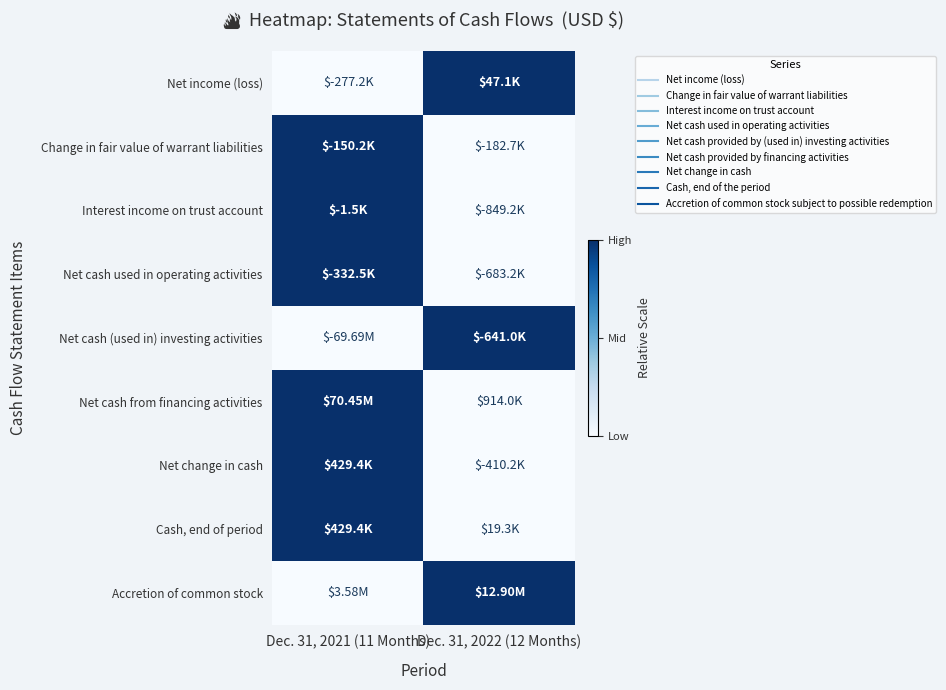

Reading left to right, extract all data points from this chart.

Net income (loss): Dec. 31, 2021 (11 Months)=0	Dec. 31, 2022 (12 Months)=1
Change in fair value of warrant liabilities: Dec. 31, 2021 (11 Months)=1	Dec. 31, 2022 (12 Months)=0
Interest income on trust account: Dec. 31, 2021 (11 Months)=1	Dec. 31, 2022 (12 Months)=0
Net cash used in operating activities: Dec. 31, 2021 (11 Months)=1	Dec. 31, 2022 (12 Months)=0
Net cash (used in) investing activities: Dec. 31, 2021 (11 Months)=0	Dec. 31, 2022 (12 Months)=1
Net cash from financing activities: Dec. 31, 2021 (11 Months)=1	Dec. 31, 2022 (12 Months)=0
Net change in cash: Dec. 31, 2021 (11 Months)=1	Dec. 31, 2022 (12 Months)=0
Cash, end of period: Dec. 31, 2021 (11 Months)=1	Dec. 31, 2022 (12 Months)=0
Accretion of common stock: Dec. 31, 2021 (11 Months)=0	Dec. 31, 2022 (12 Months)=1